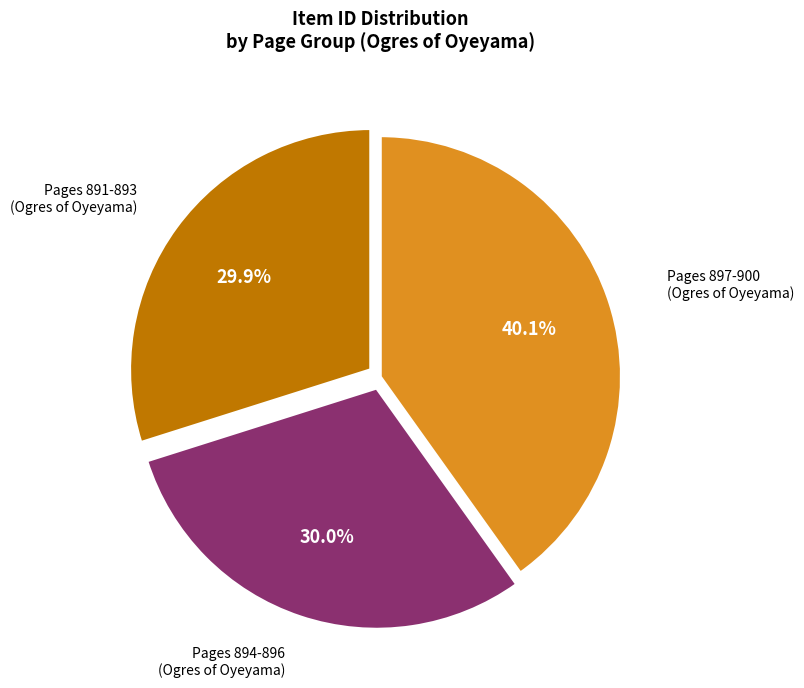

To the nearest percent, what is the average slice percentage?

33%